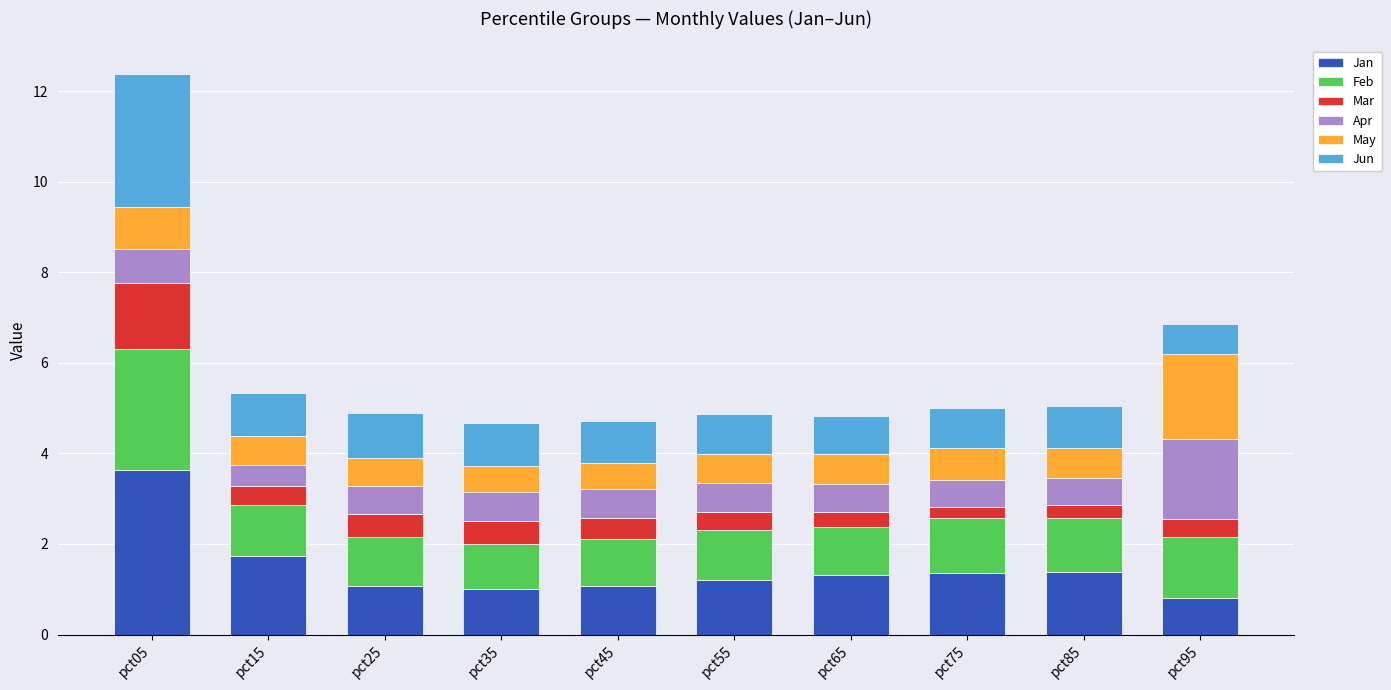

What is the highest value of the Jan series?

3.6